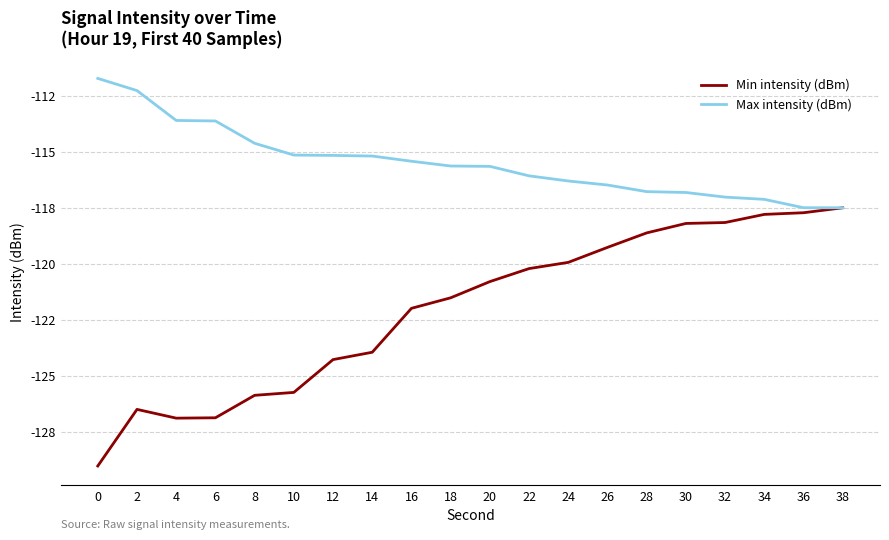

What are all the series names shown in the legend?

Min intensity (dBm), Max intensity (dBm)